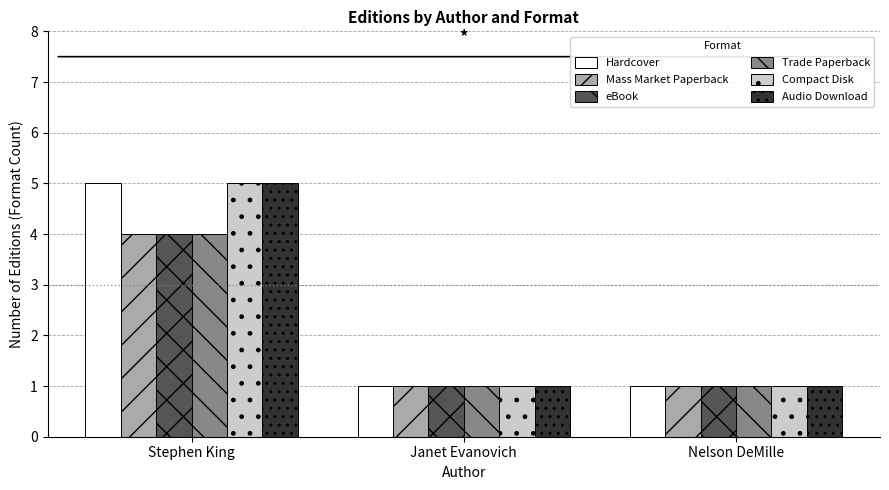

Is it true that Compact Disk equals 5 at Stephen King?

True